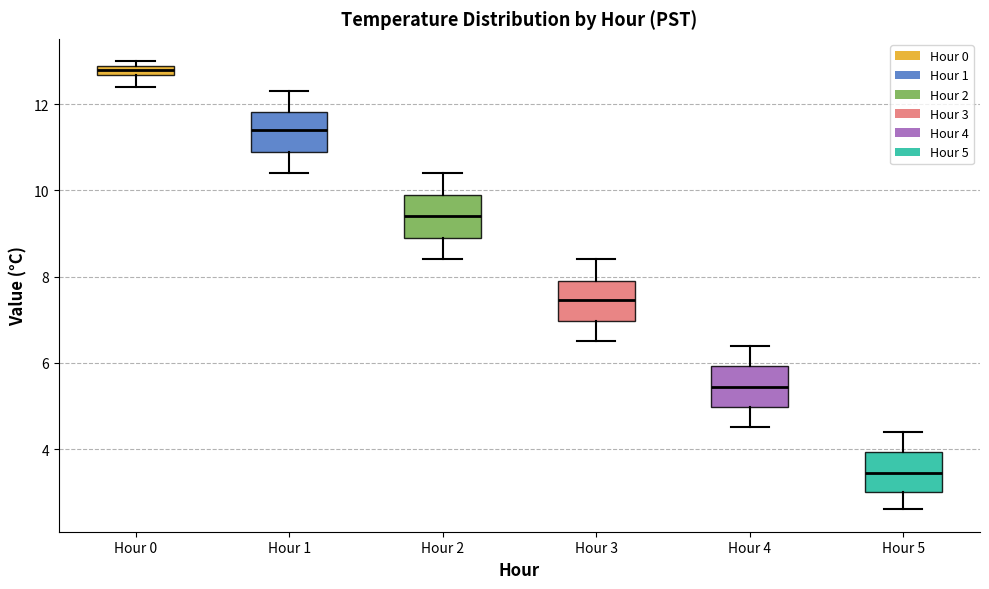

Where is the lower edge of the box for Hour 5 on the y-axis? The values are not printed on the chart, so give them approximately, as read against the axis.

3.0